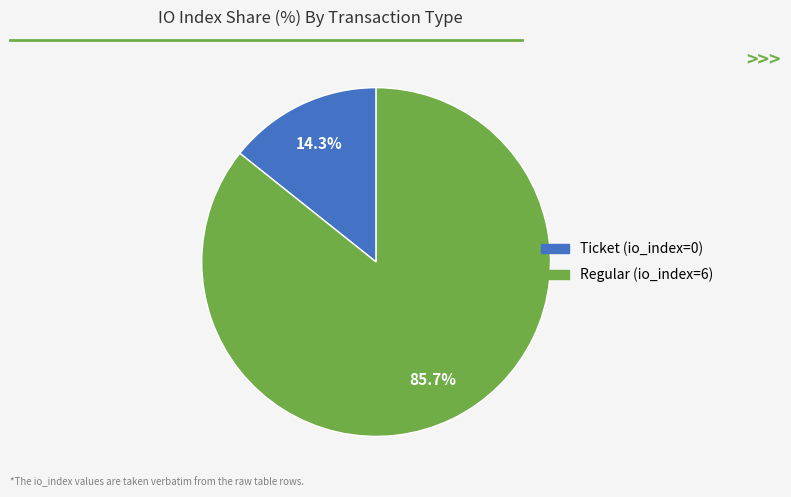

Does Ticket (io_index=0) represent more than half of the total?

No